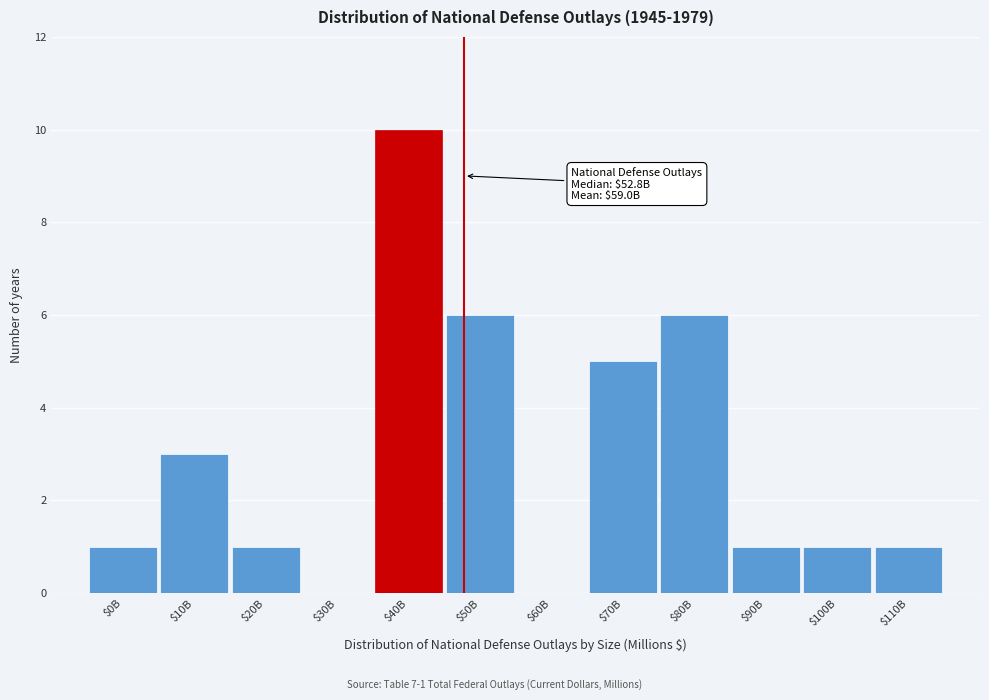

What is the sum of all values?

35